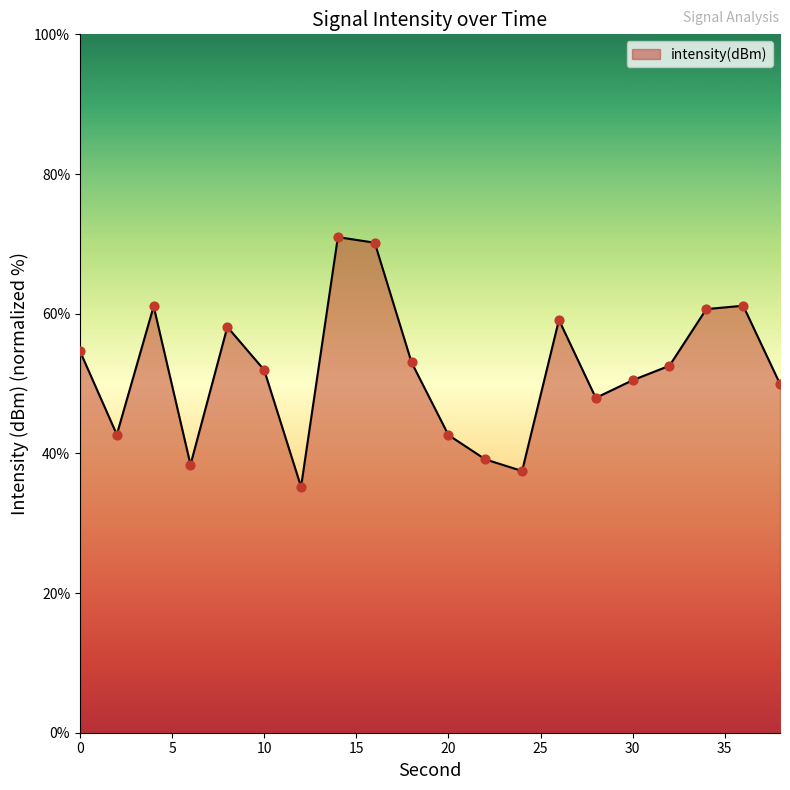

What is the difference between the maximum and minimum values?

35.8